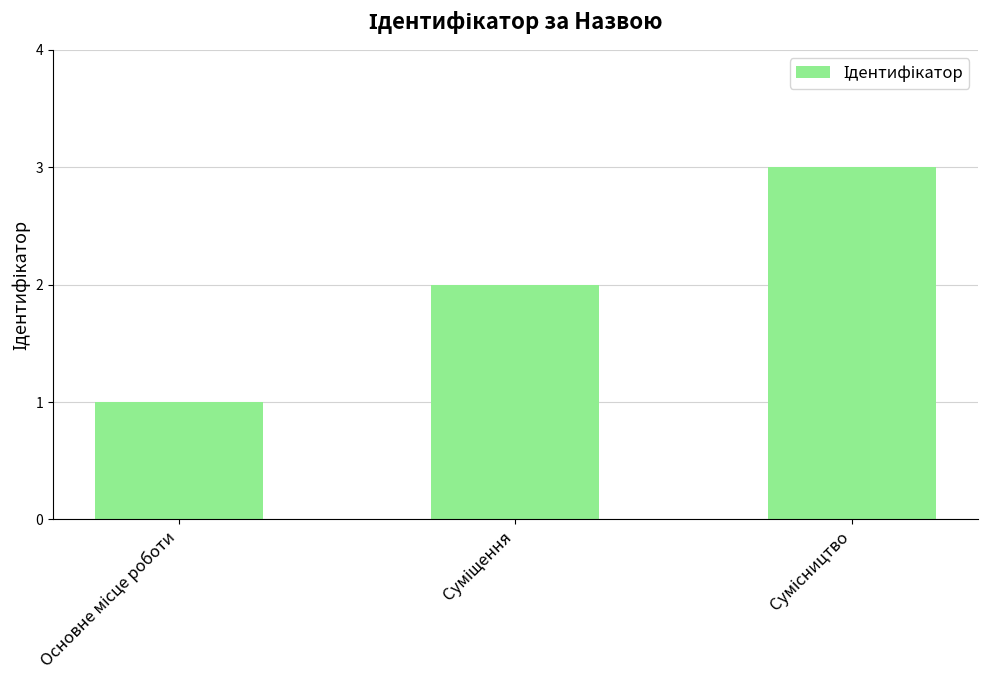

What is the greatest value displayed?

3